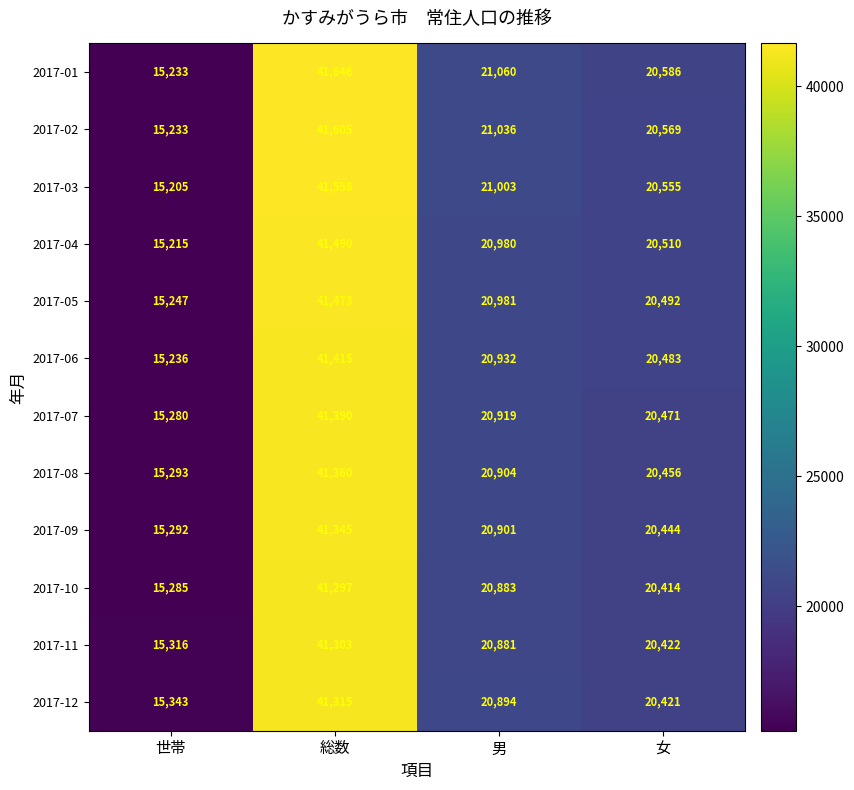

What is the difference between the highest and lowest values at 世帯?

138